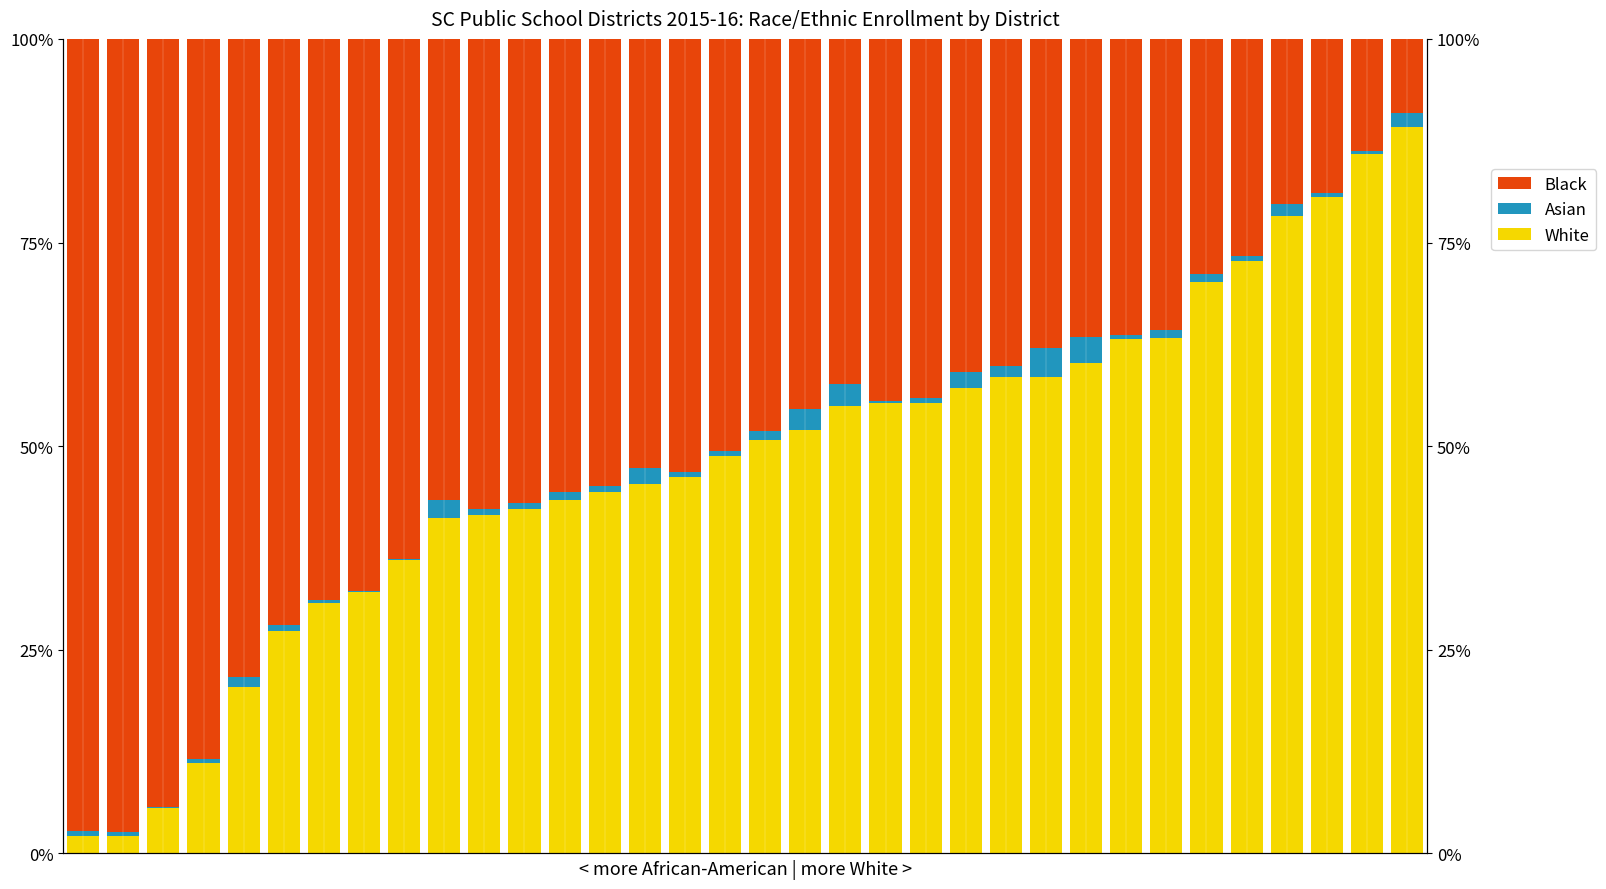

What is the minimum value shown in the chart?

0.1